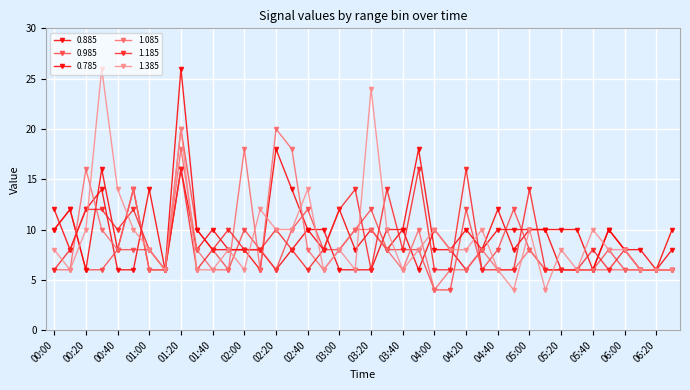

Count the number of categories in the chart.

40